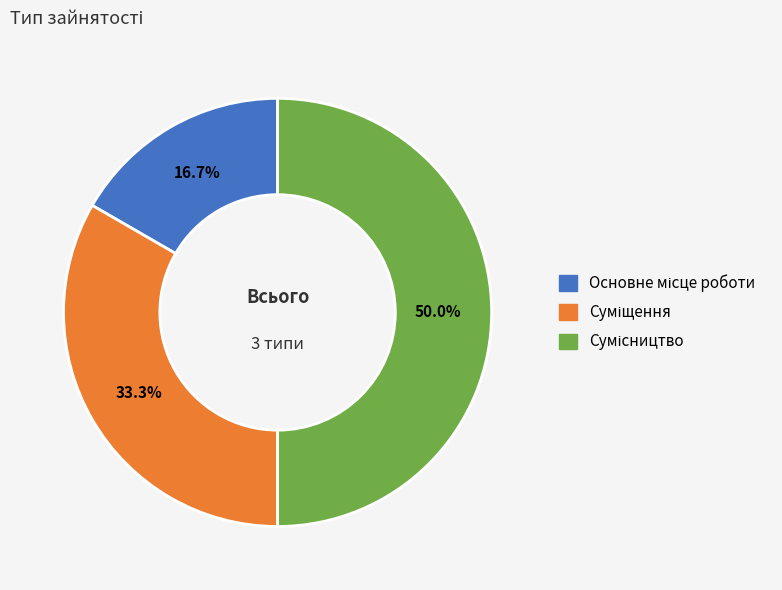

How many slices are in this pie chart?

3